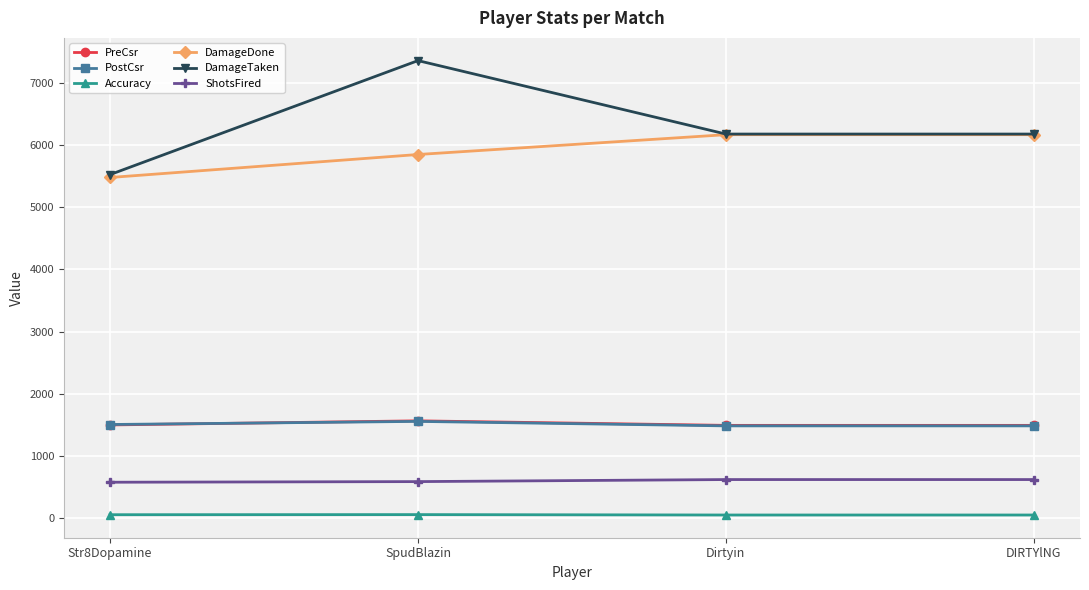

True or false: PreCsr has more than 2 points higher than both neighbors.

False